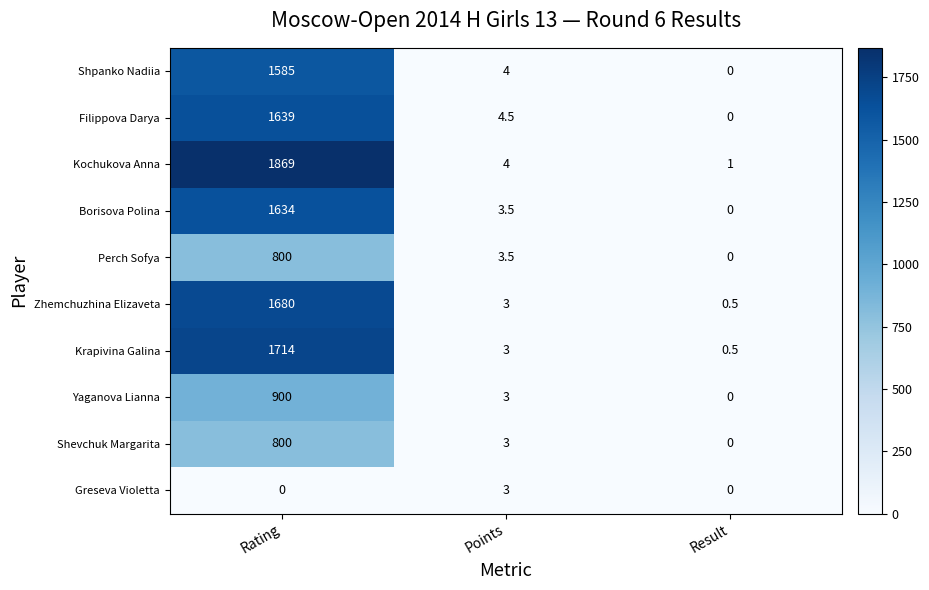

Count the number of data series in this chart.

10